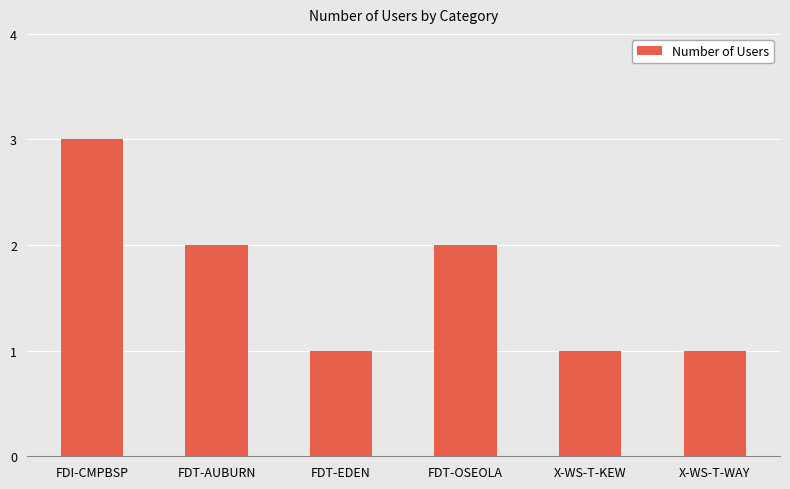

How many values are below 2?

3